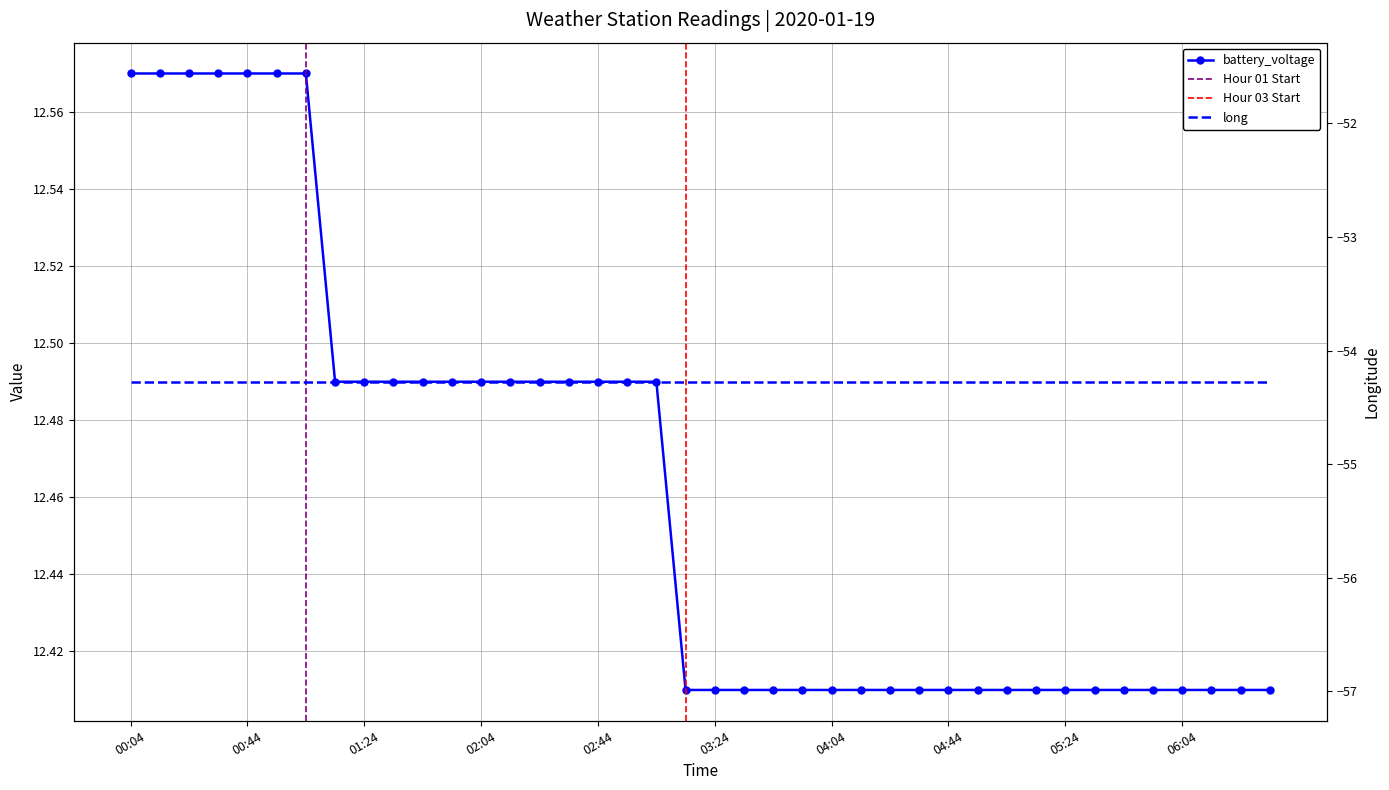

Where is the data nearest to the value 12?

03:14